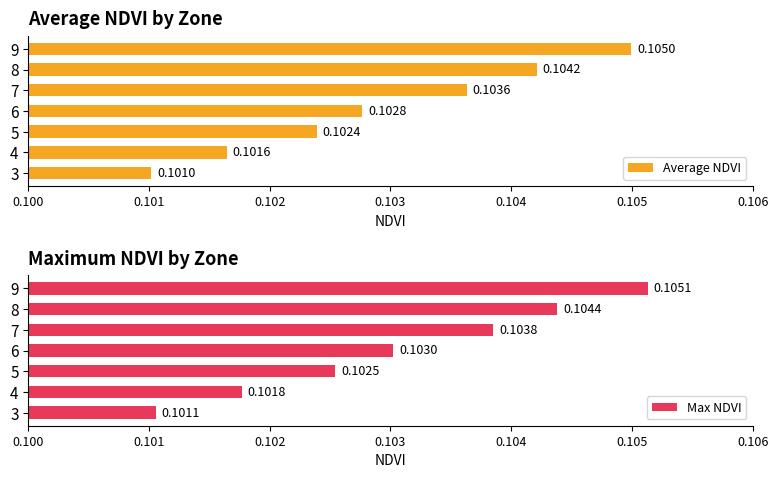

How many bars are there in each group?

2